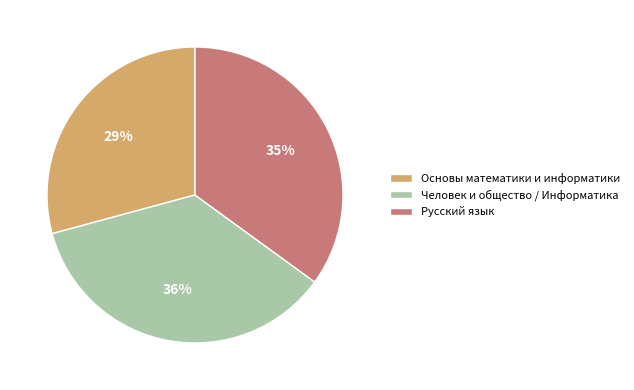

Do Русский язык and Основы математики и информатики together represent more than half of the pie?

Yes